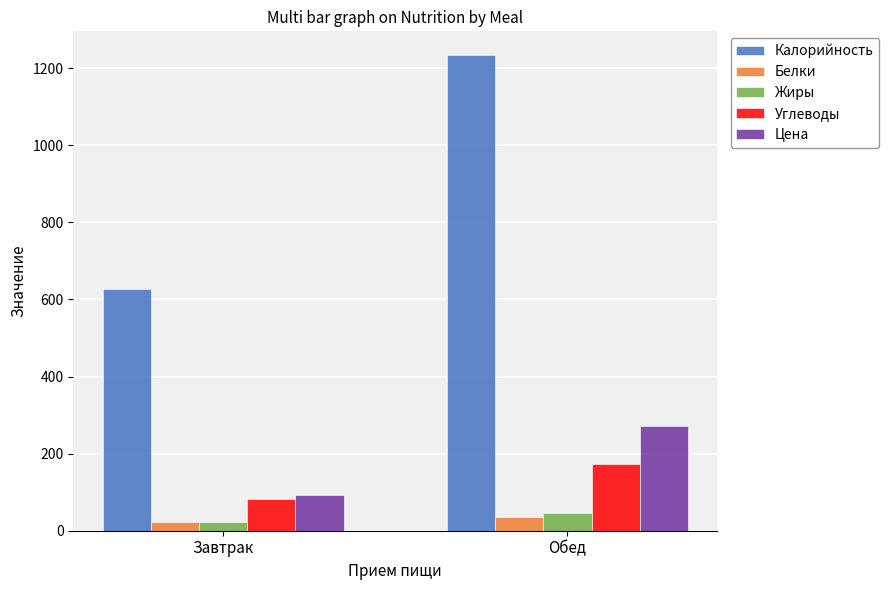

What is the value of the Углеводы bar at the 1st from the left?

83.0